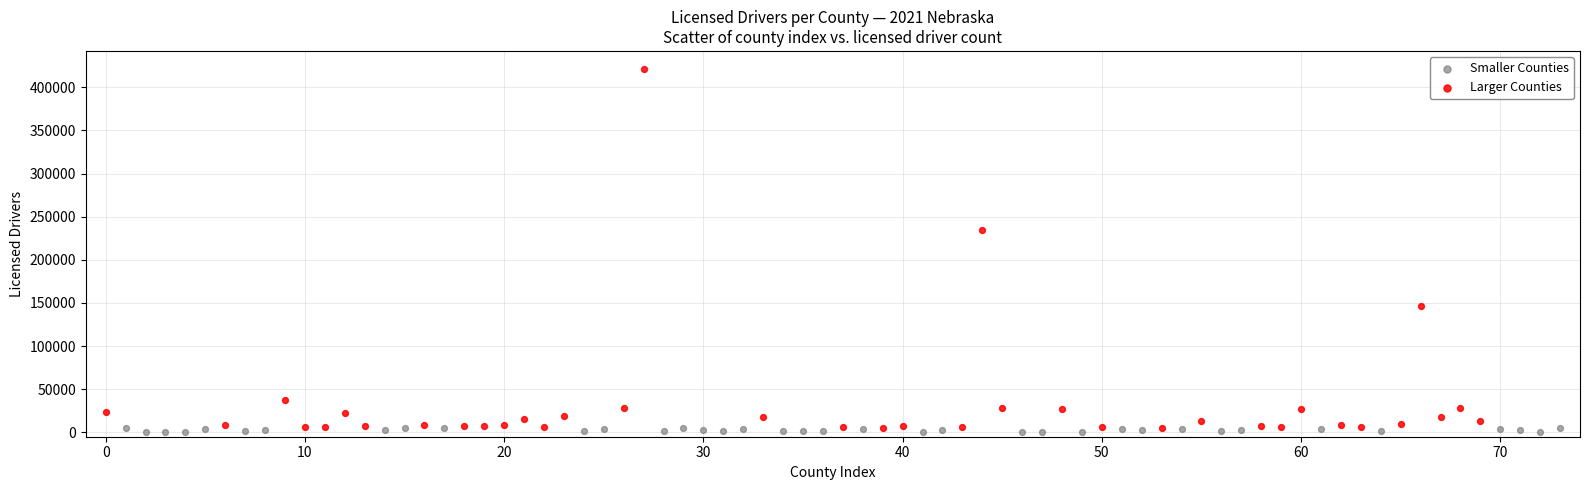

Which series has the widest spread of Y values?

Larger Counties